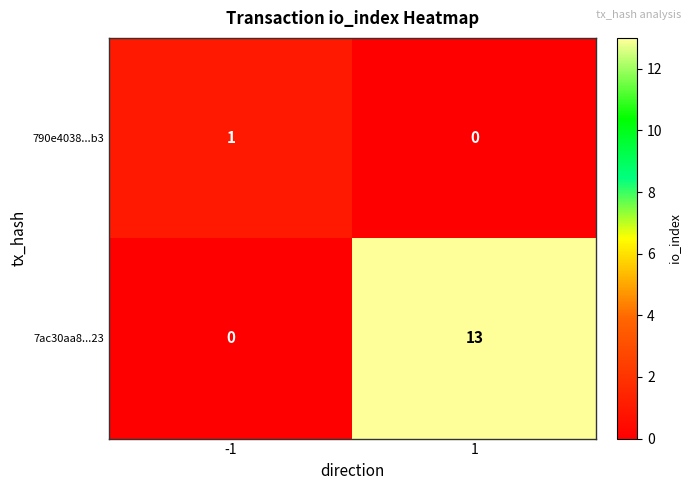

What is the total value across all series at 1?

13